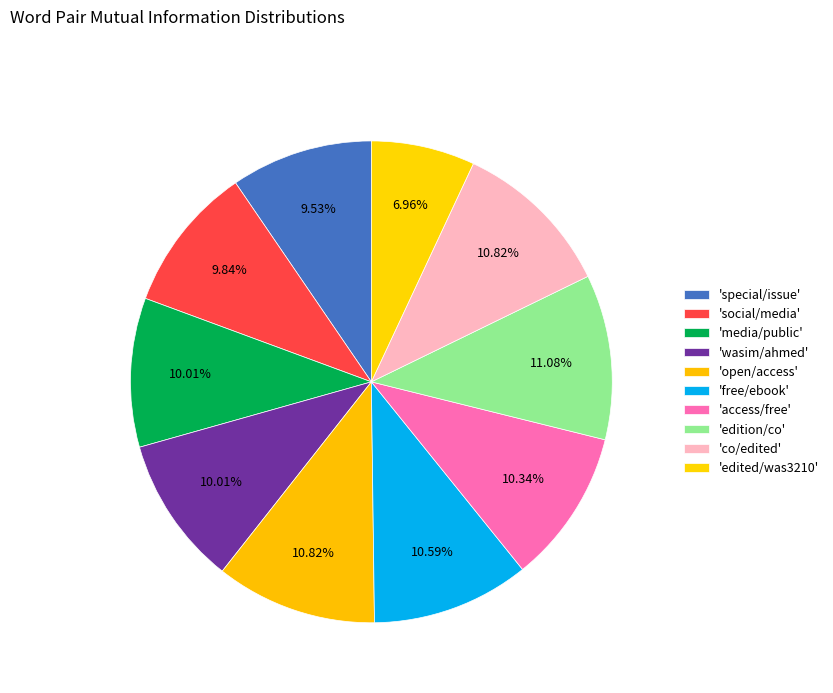

How many segments does this pie chart have?

10